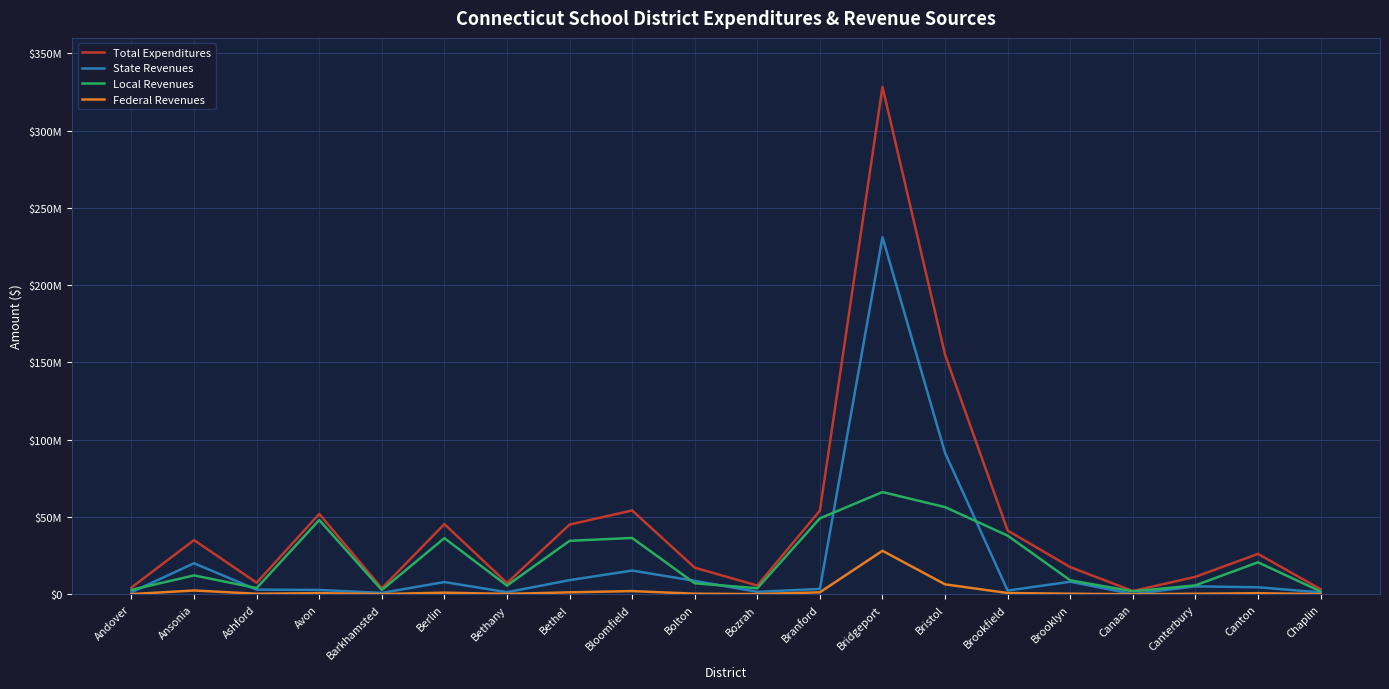

What are all the series names shown in the legend?

Total Expenditures, State Revenues, Local Revenues, Federal Revenues